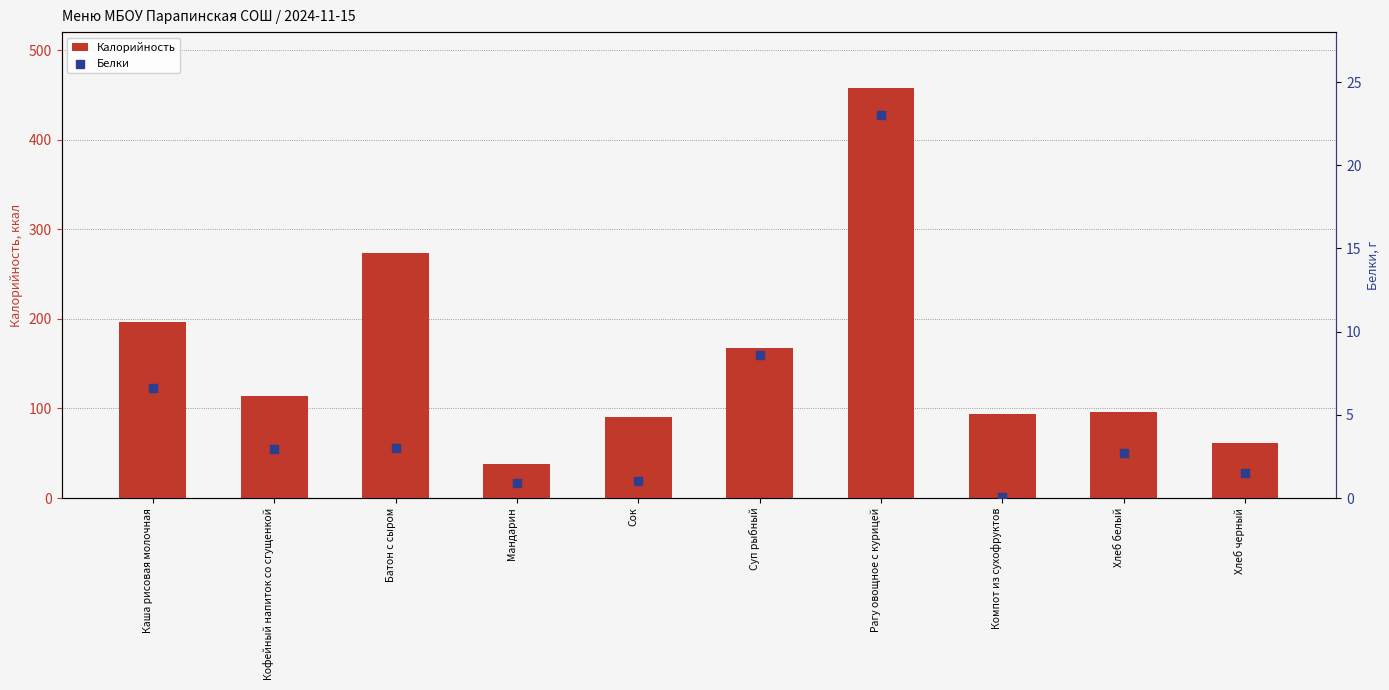

Which series has the widest spread of Y values?

Калорийность